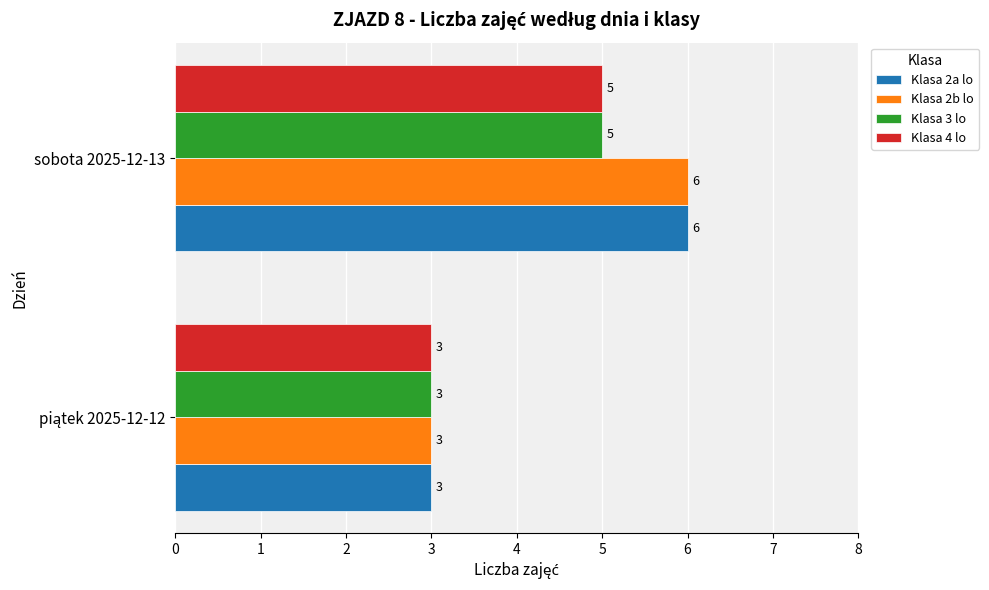

What is the greatest value displayed?

6